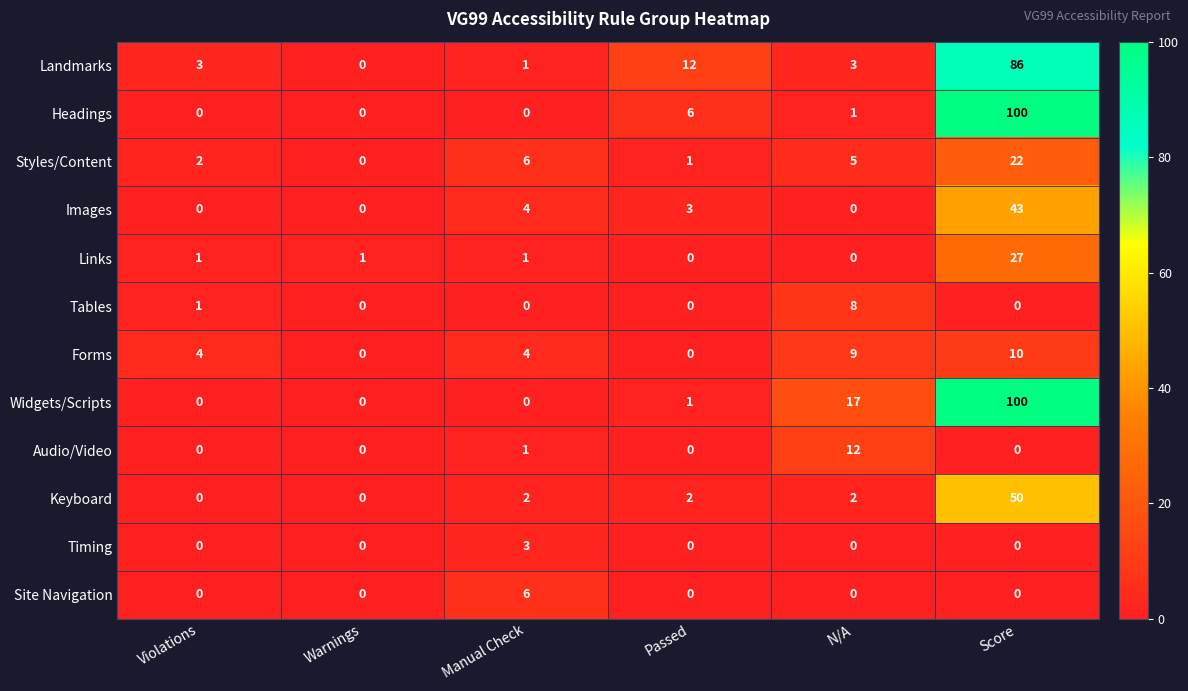

Between Violations and Passed, which series saw the biggest shift?

Landmarks